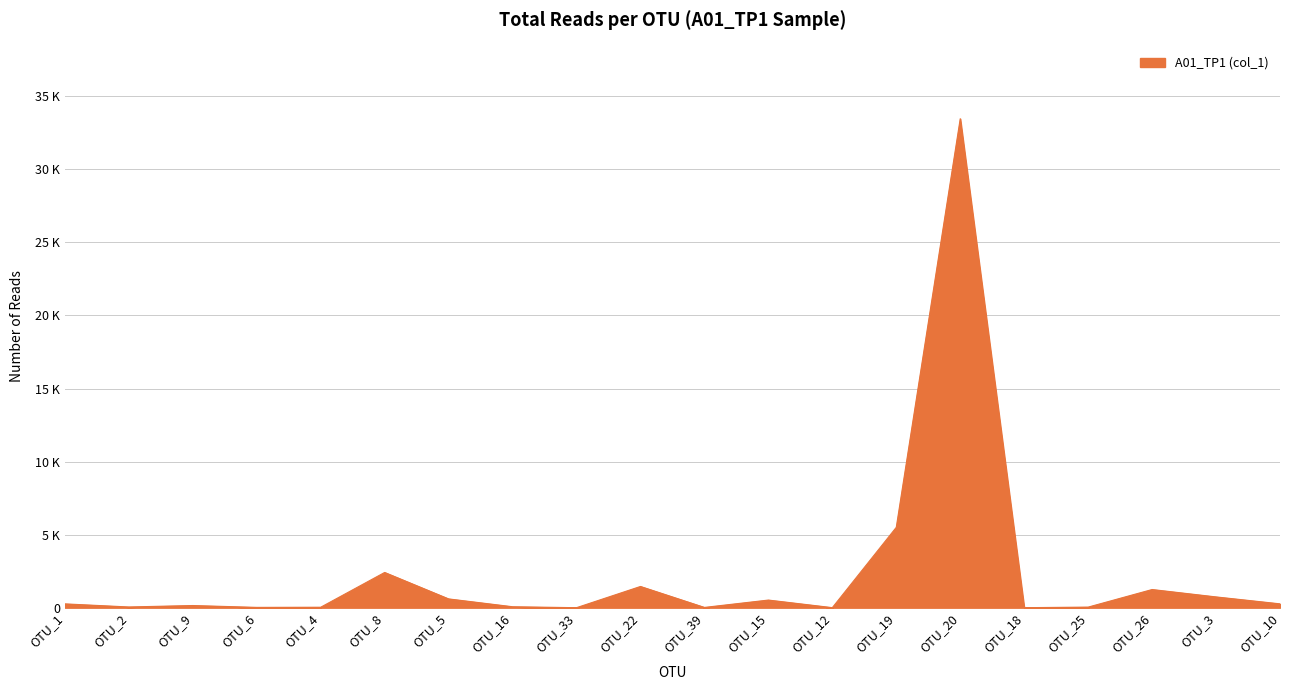

What is the value of the 19th point from the left?

737